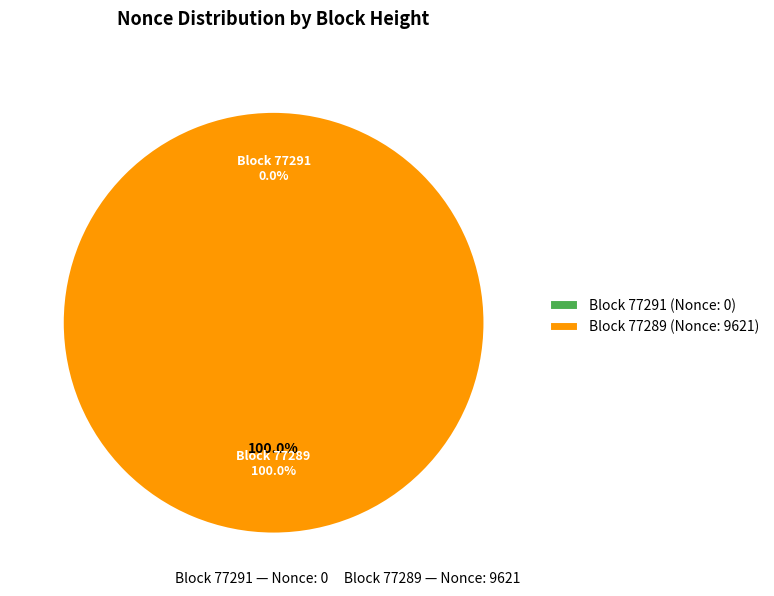

The 77291 slice represents 0% of the pie. True or false?

True